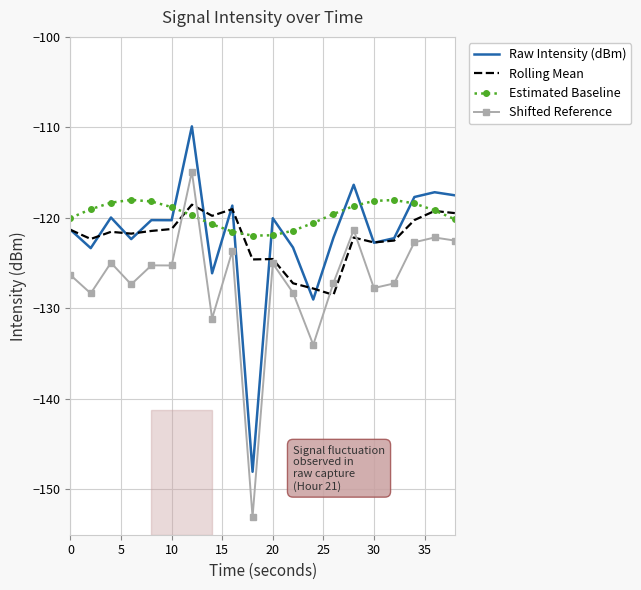

What is the maximum value shown in the chart?

-109.9